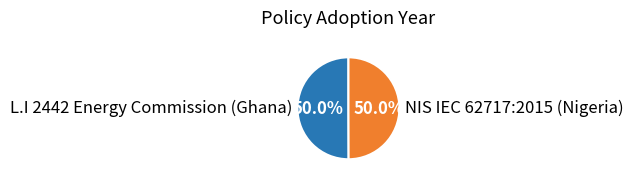

The NIS IEC 62717:2015 (Nigeria) slice represents 50% of the pie. True or false?

True